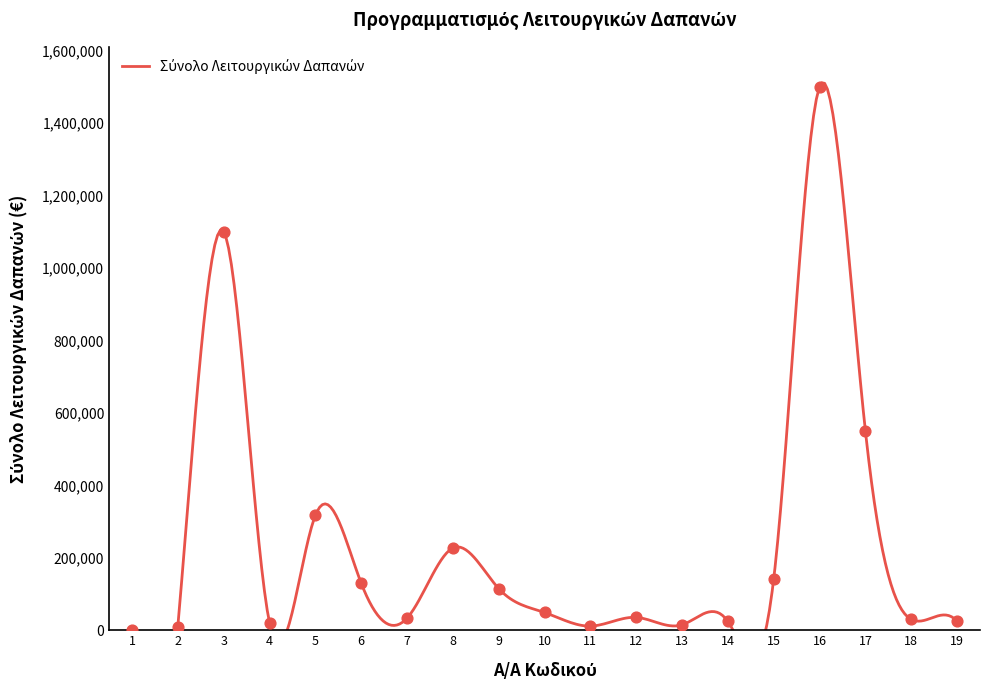

Which has a higher value, 14 or 6?

6